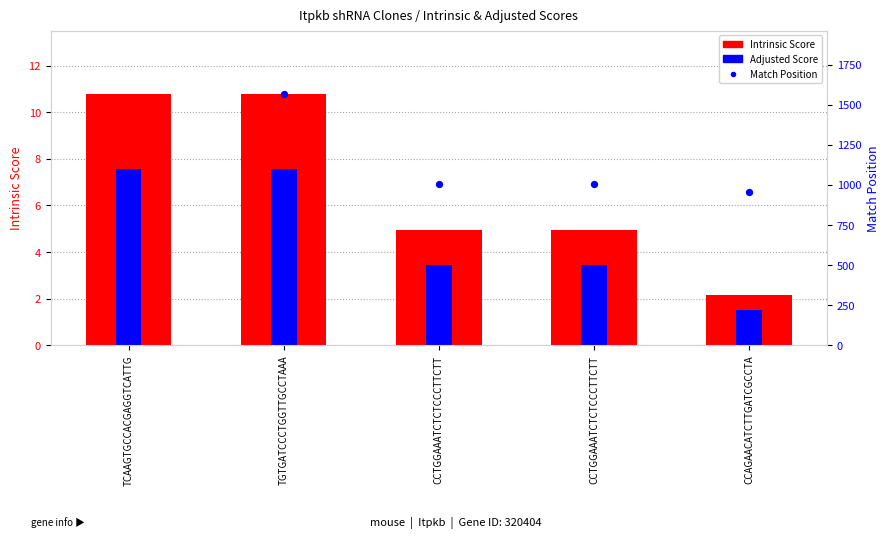

Which series reaches the minimum Y coordinate?

Adjusted Score